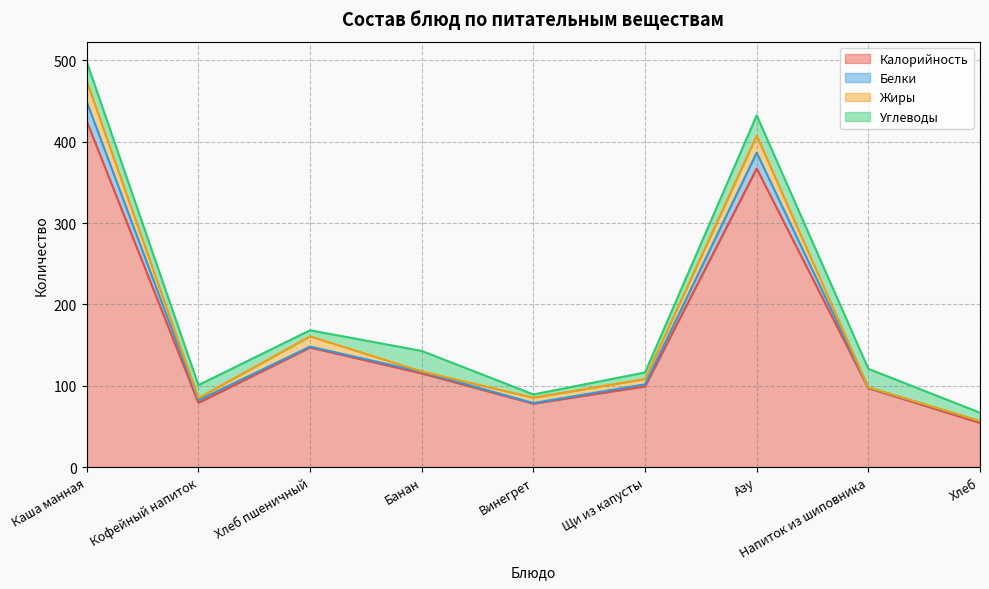

True or false: Жиры and Калорийность intersect in this chart.

False